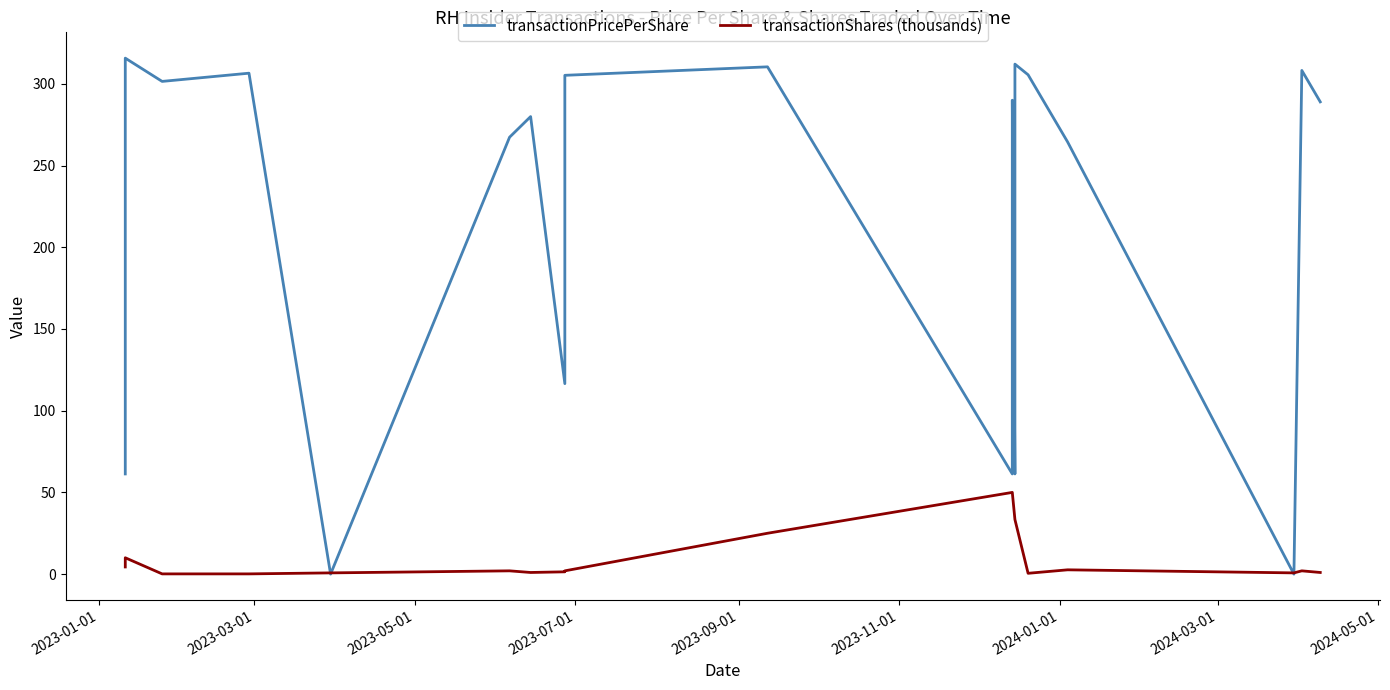

Rank the series by their average value, from lowest to highest.

transactionShares (thousands), transactionPricePerShare